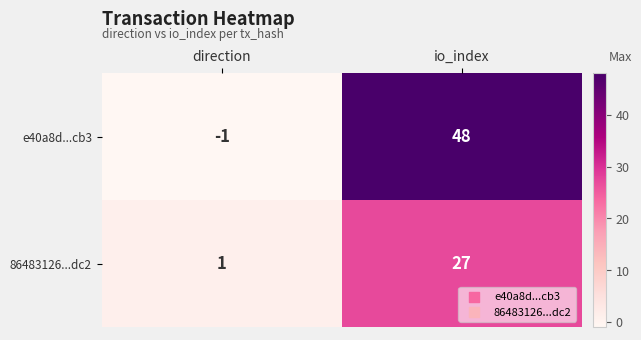

What is the smallest value displayed?

-1